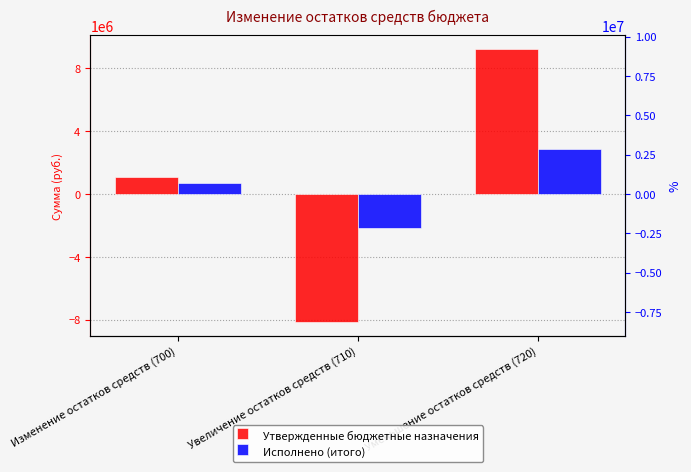

The Утвержденные бюджетные назначения series shows 1060552.1 at Изменение остатков средств (700). True or false?

True